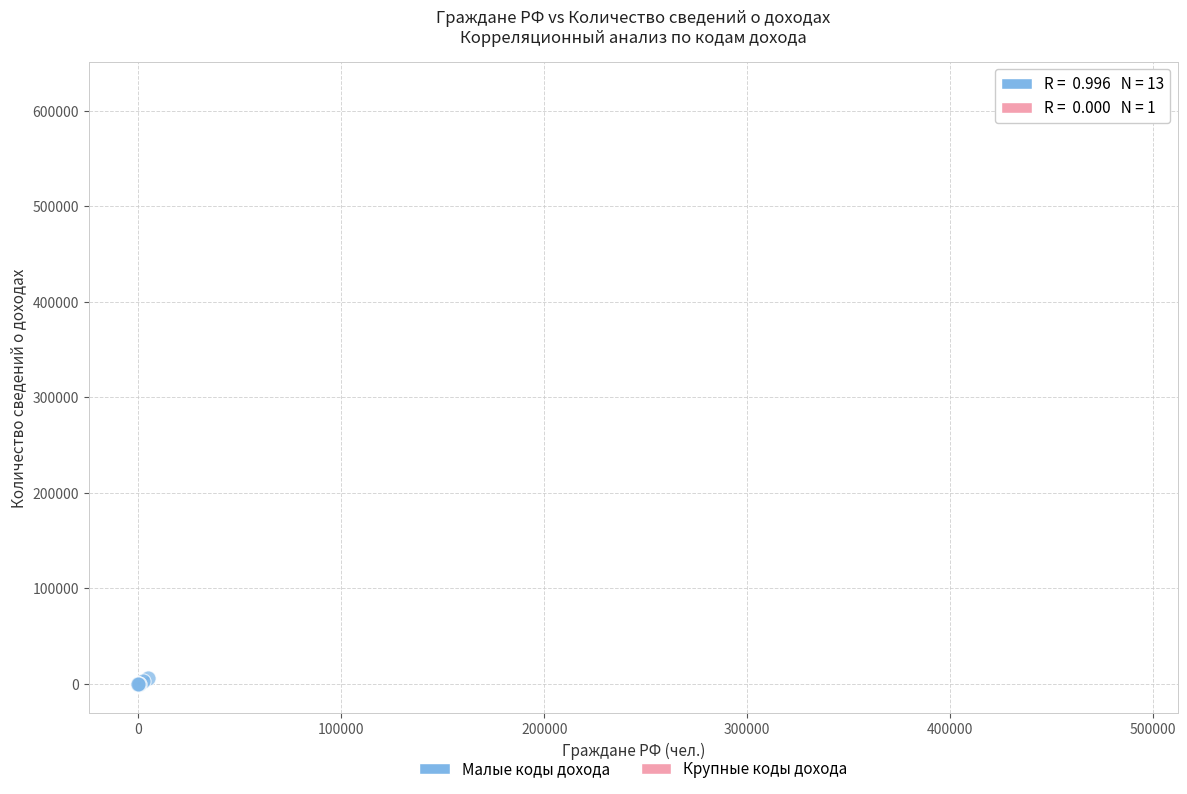

What are all the series names shown in the legend?

Малые коды дохода, Крупные коды дохода